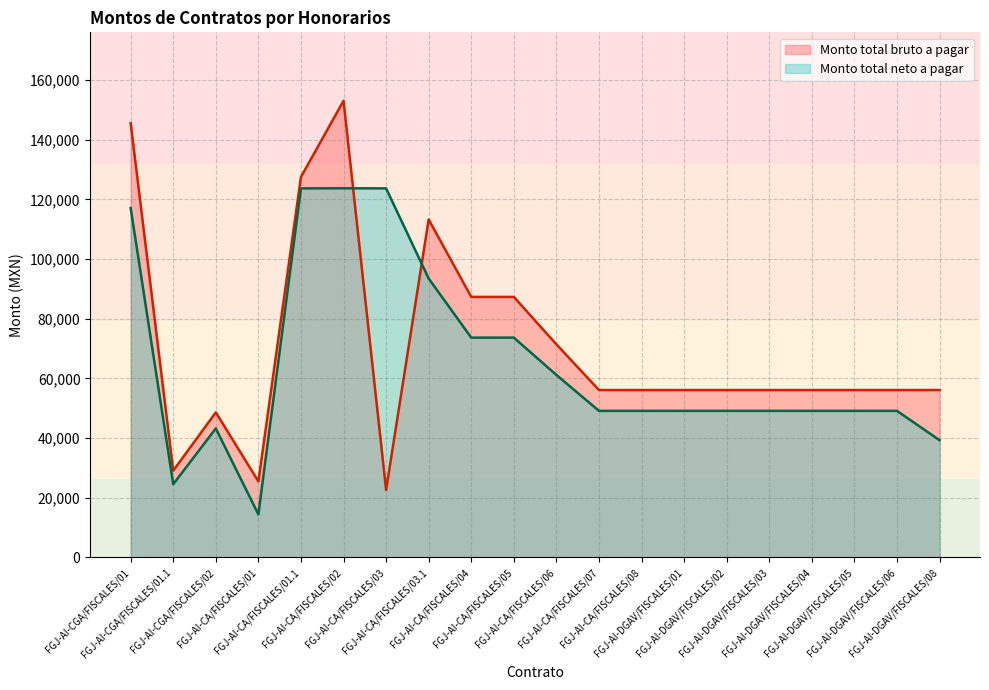

At which label is Monto total bruto a pagar closest to 87825?

FGJ-AI-CA/FISCALES/04